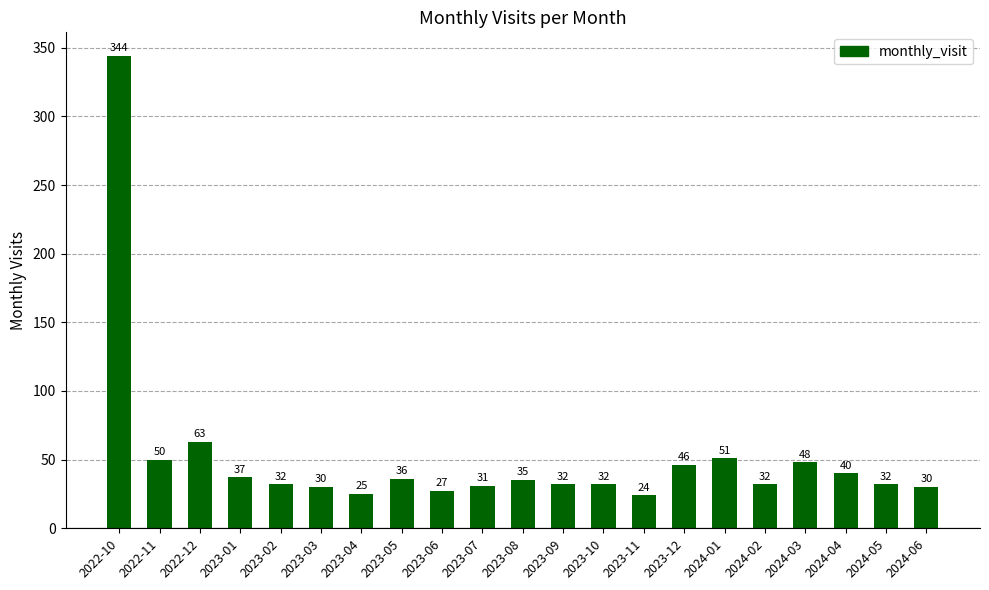

What is the label of the 11th bar from the right?

2023-08